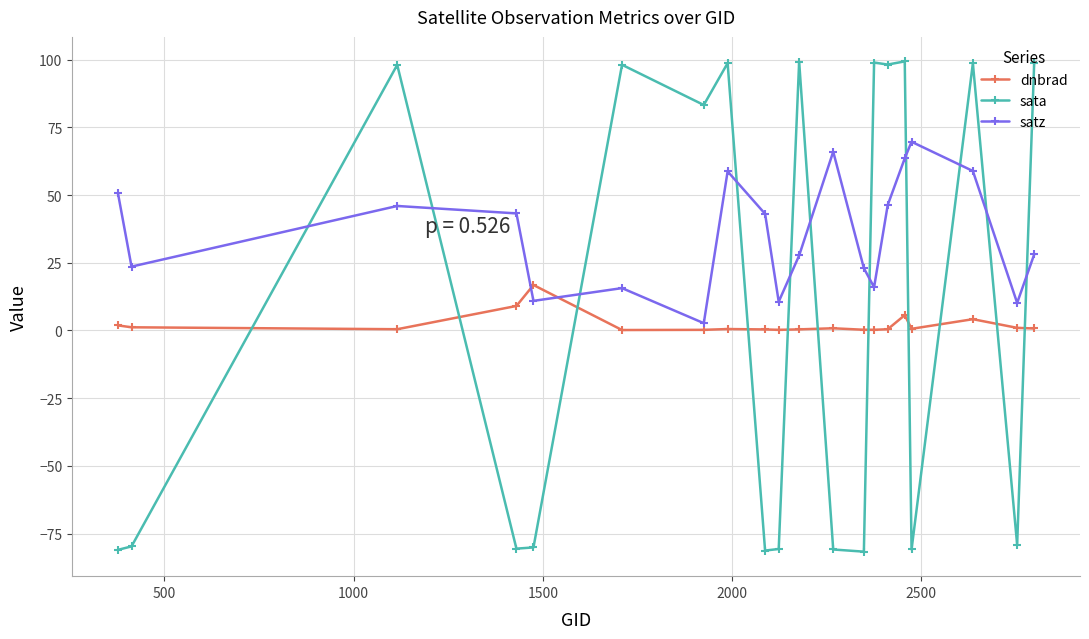

What is the value of the sata point at the 18th from the left?

98.7